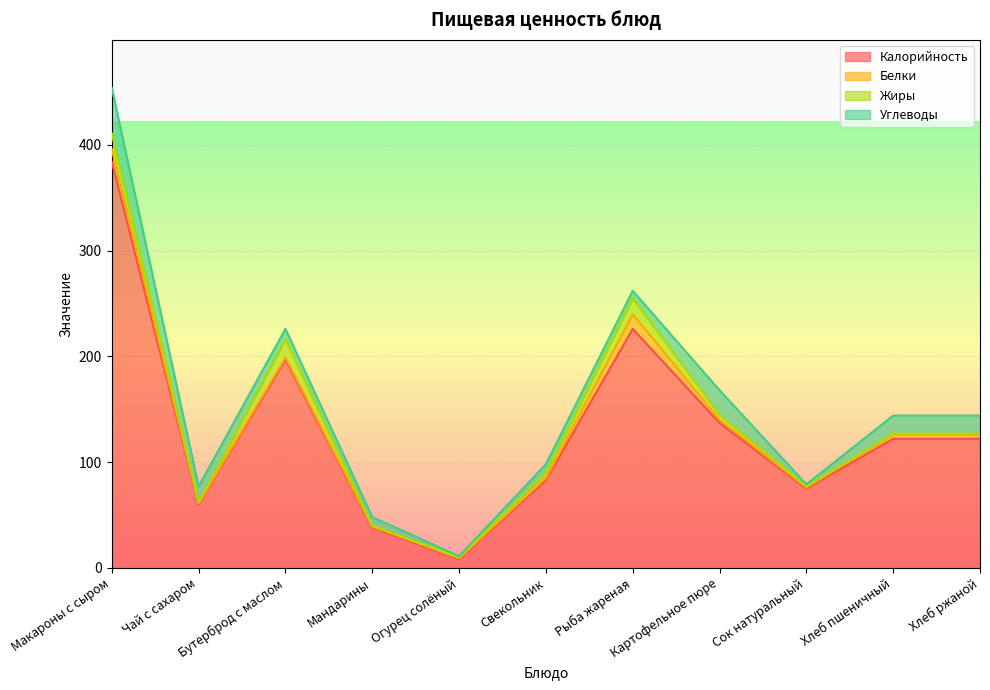

What are all the series names shown in the legend?

Калорийность, Белки, Жиры, Углеводы